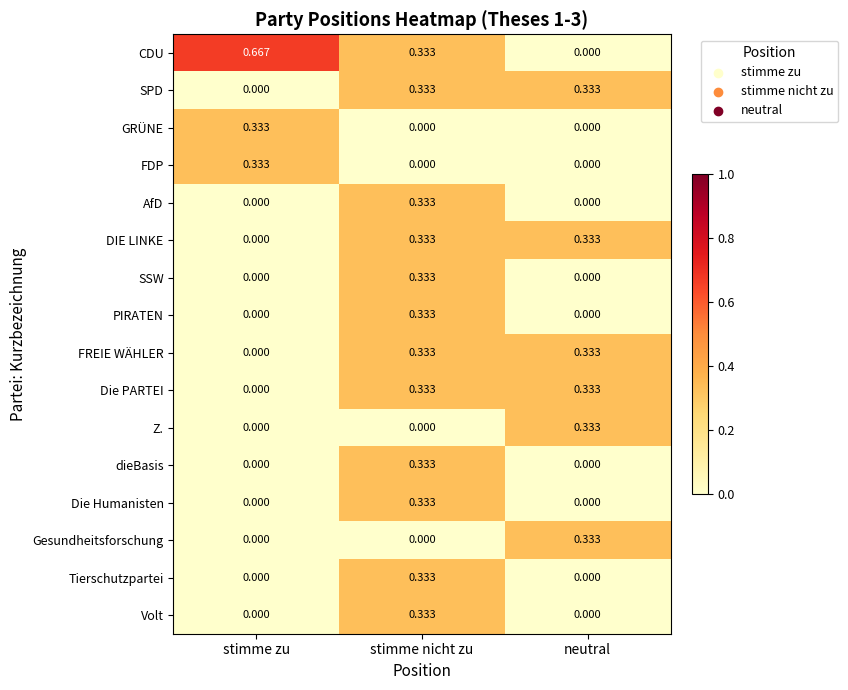

How many categories are shown in the chart?

3